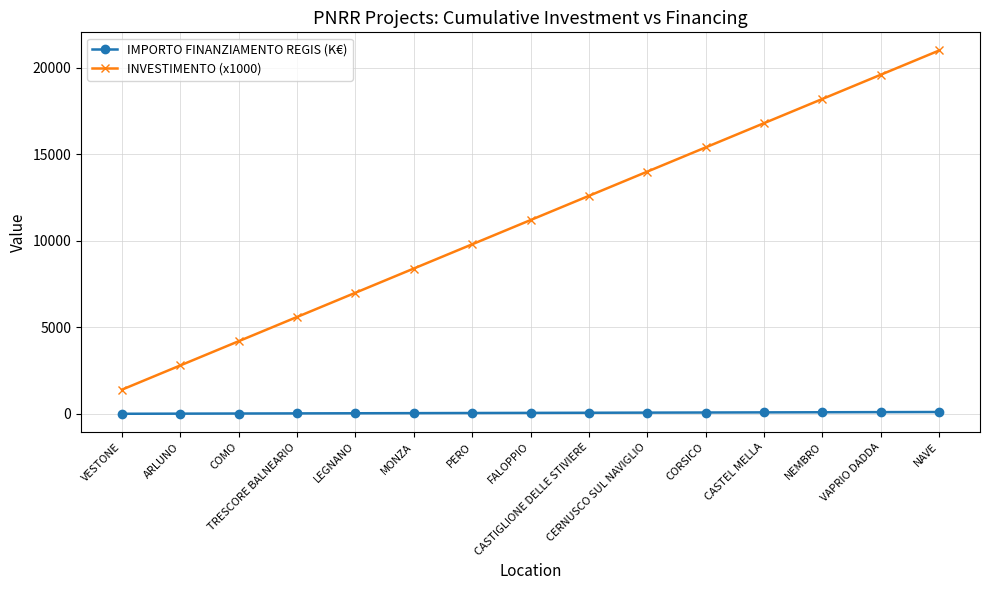

Where does the IMPORTO FINANZIAMENTO REGIS (K€) series first go above 58?

FALOPPIO